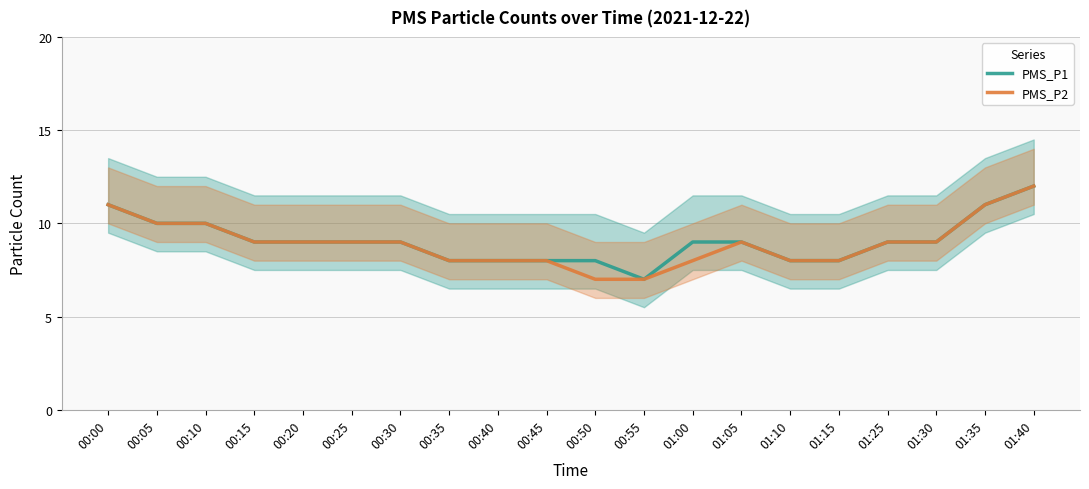

How many values in the PMS_P1 series are below 9?

7